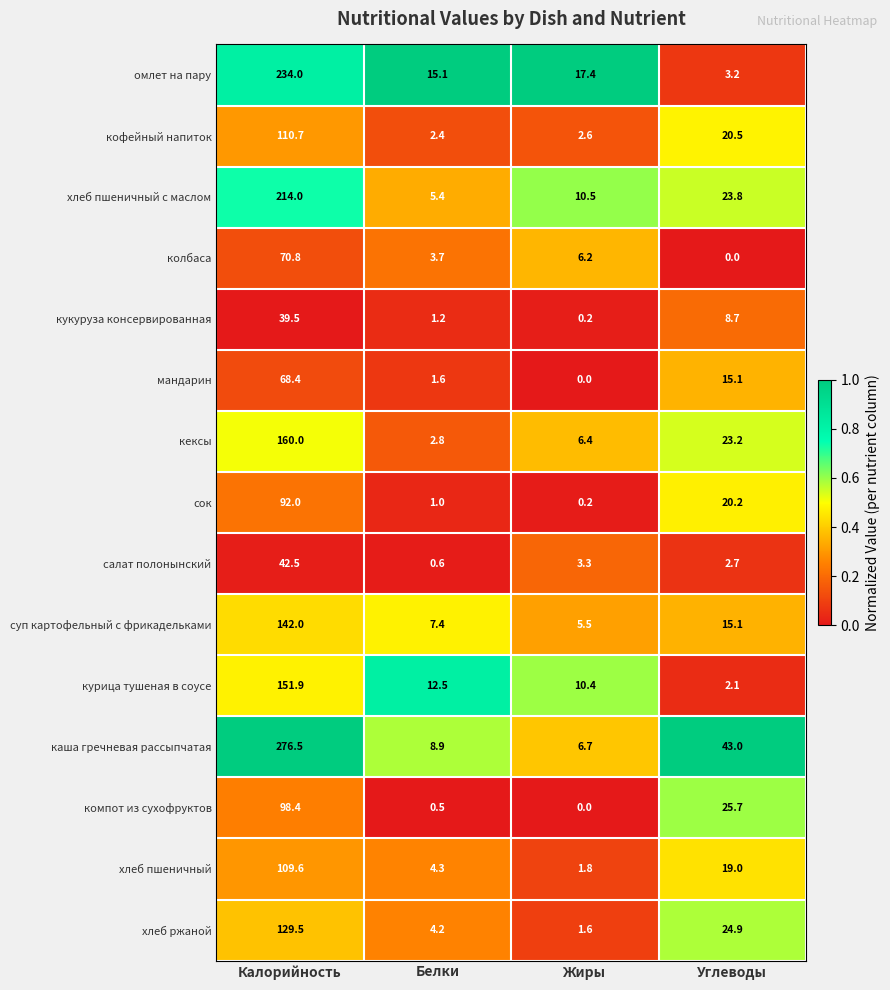

What is the sum of all кексы values?

192.4